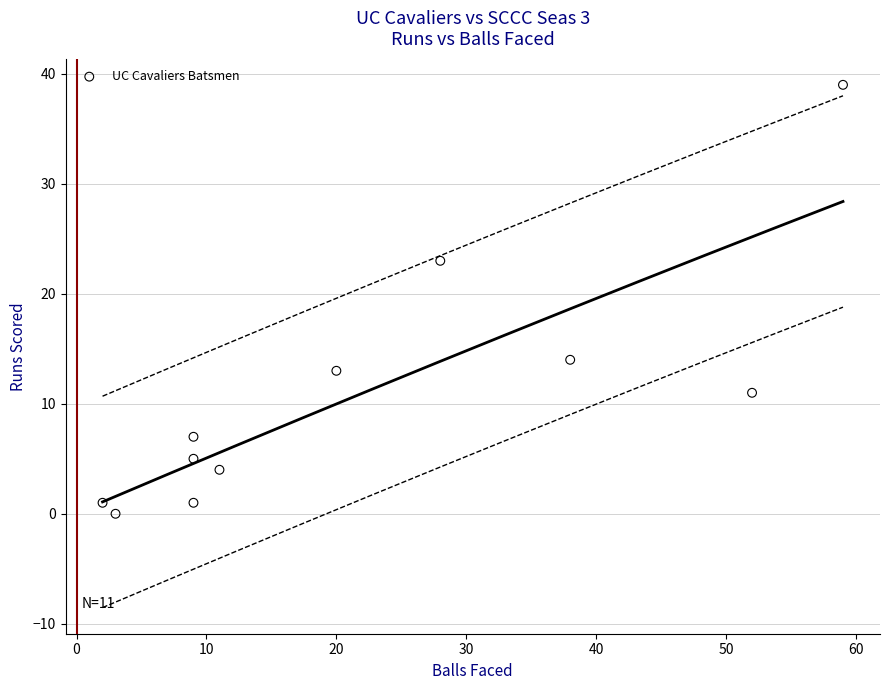

What Y value in the scatter plot is closest to 19?

23